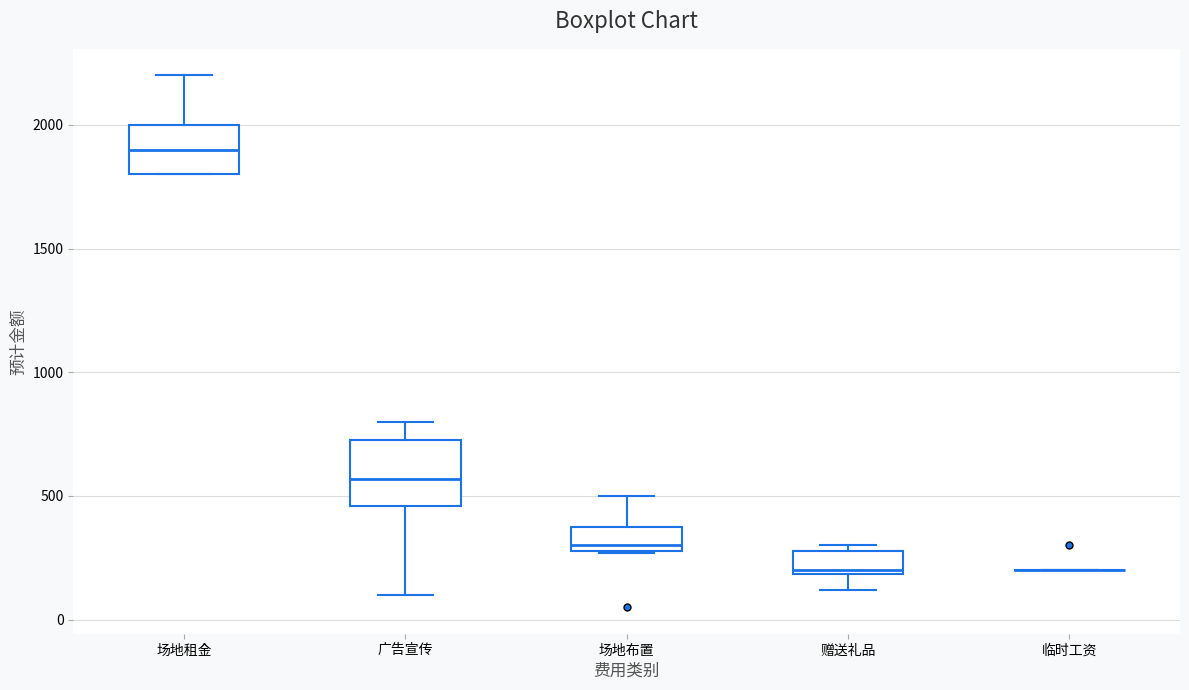

Where is the lower edge of the box for 广告宣传 on the y-axis? The values are not printed on the chart, so give them approximately, as read against the axis.

450